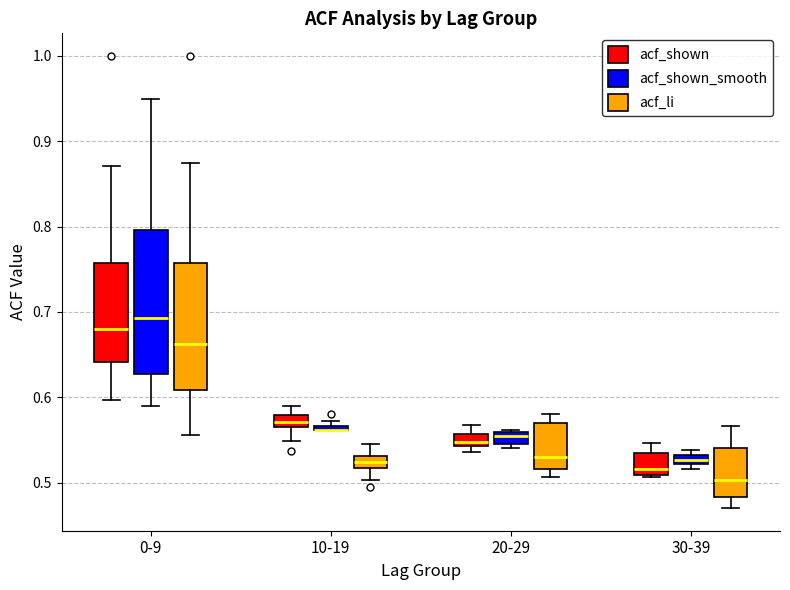

Where does the lower whisker of the box for 20-29 (acf_li) end on the y-axis? The values are not printed on the chart, so give them approximately, as read against the axis.

0.51